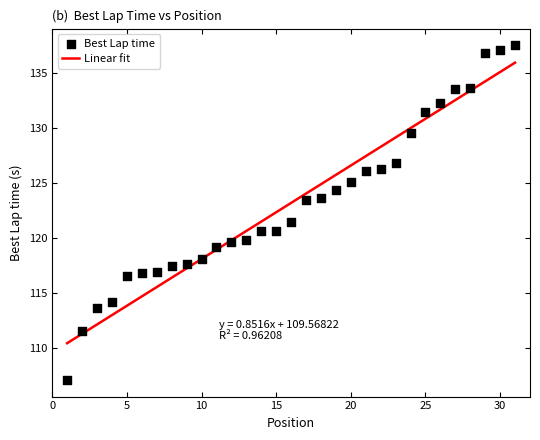

Which series has the widest spread of Y values?

Best Lap time